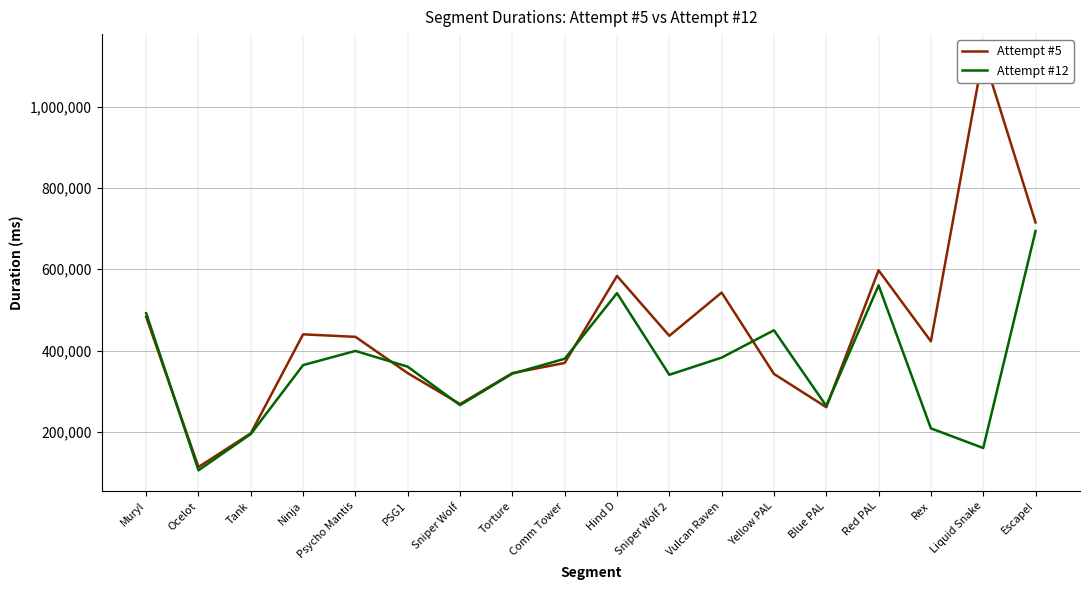

How many interior local valleys does the Attempt #5 series have?

5